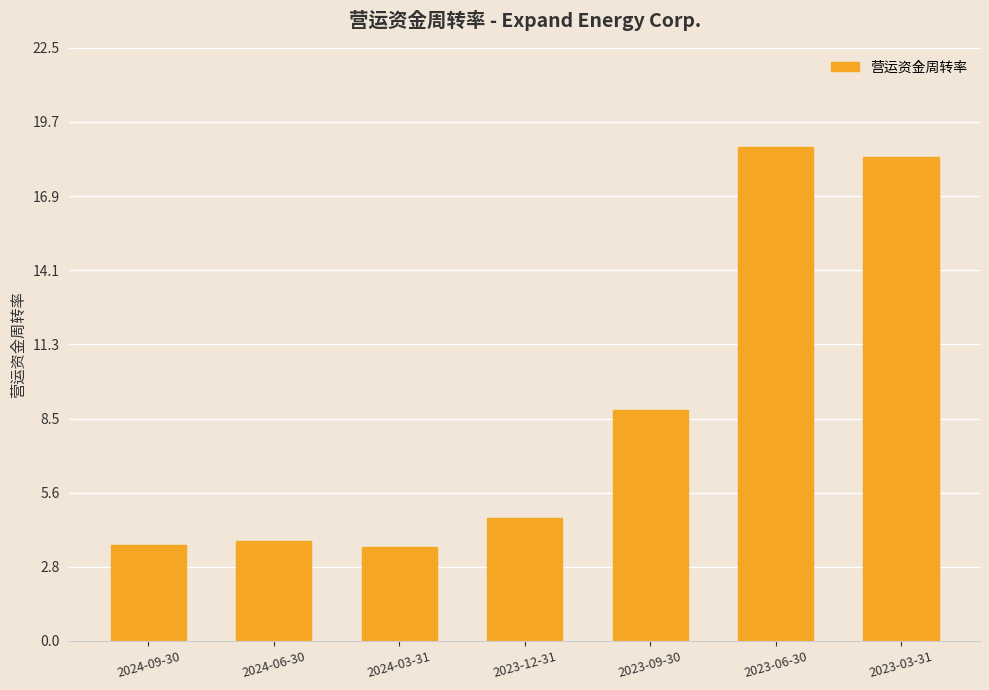

At which label does the data first exceed 4?

2023-12-31